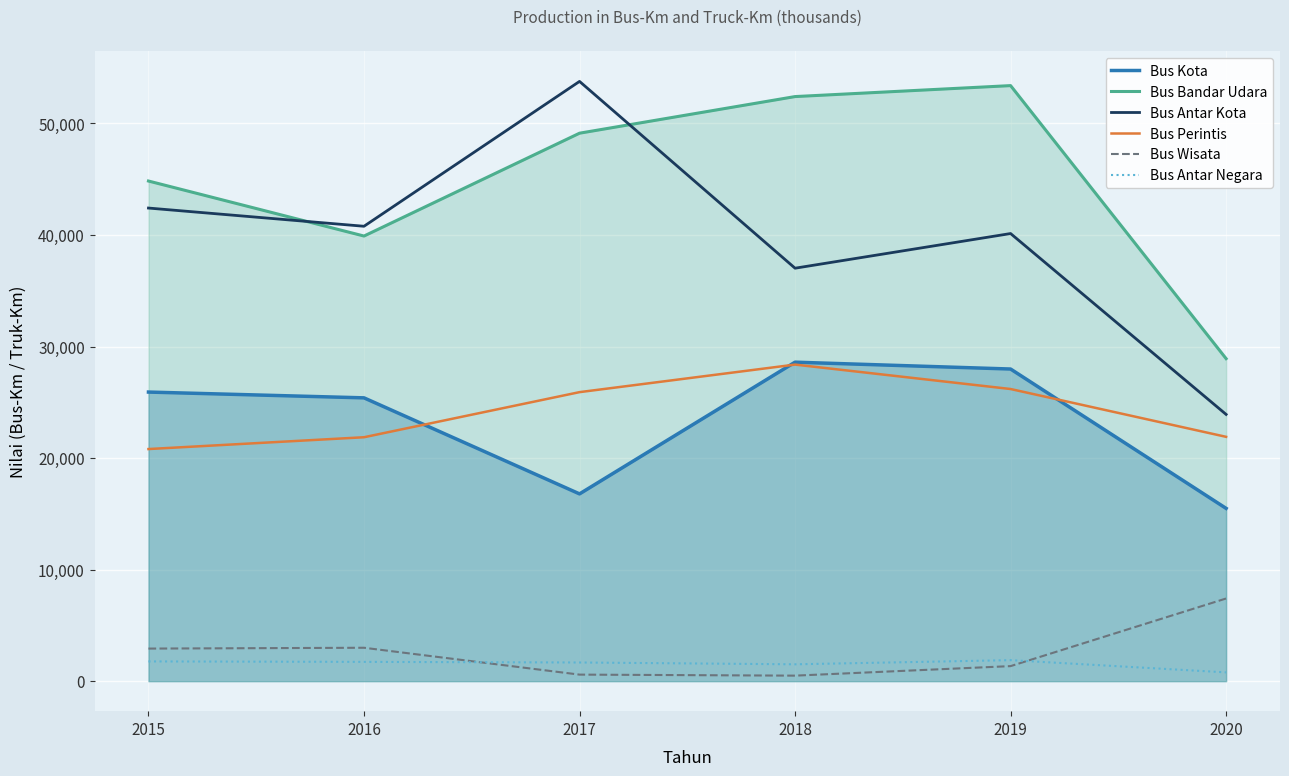

Reading right to left, what are all the values shown in this chart?

Bus Kota: 15491	27983	28597	16790	25399	25918
Bus Bandar Udara: 28914	53390	52407	49124	39905	44837
Bus Antar Kota: 23914	40129	37022	53767	40781	42414
Bus Perintis: 21904	26191	28381	25911	21868	20809
Bus Wisata: 7413	1350	496	588	2996	2922
Bus Antar Negara: 789	1885	1512	1675	1731	1771